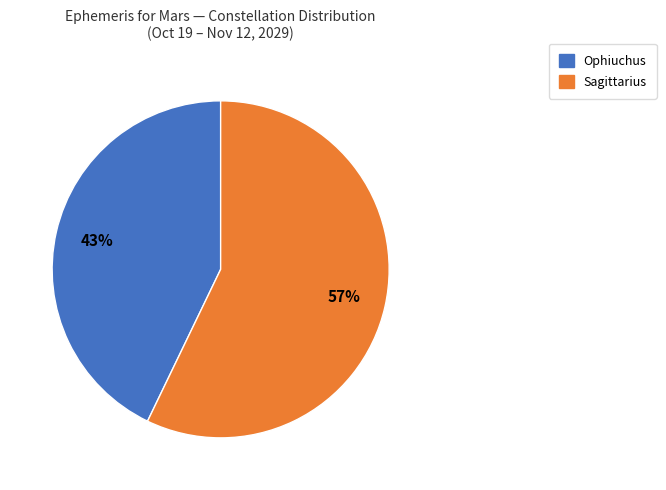

Which has a higher value, Ophiuchus or Sagittarius?

Sagittarius